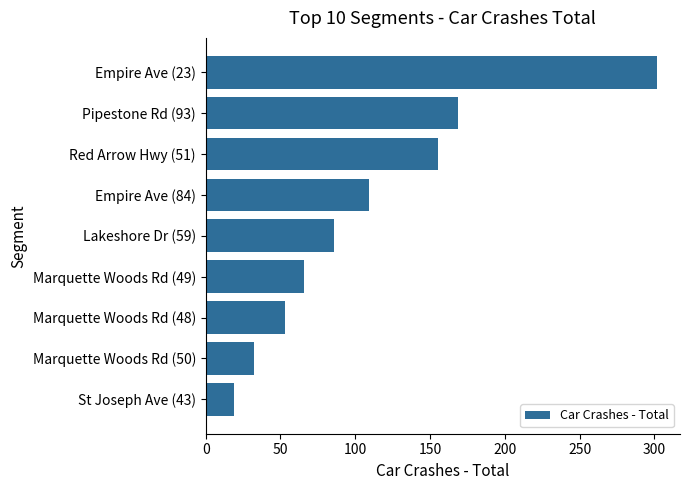

What is the greatest value displayed?

302